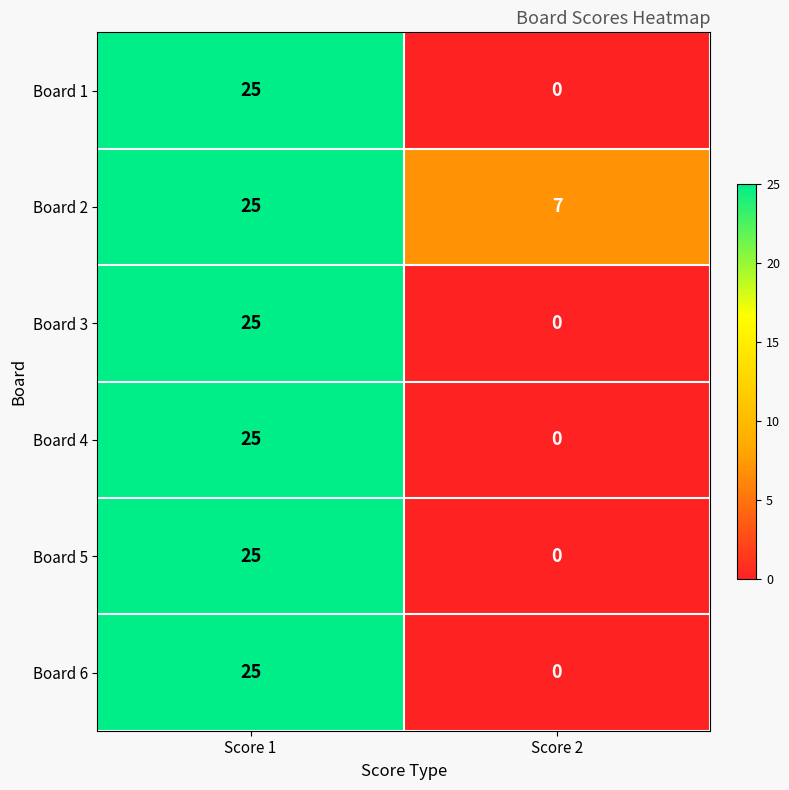

What is the difference between the highest and lowest values at Score 2?

7